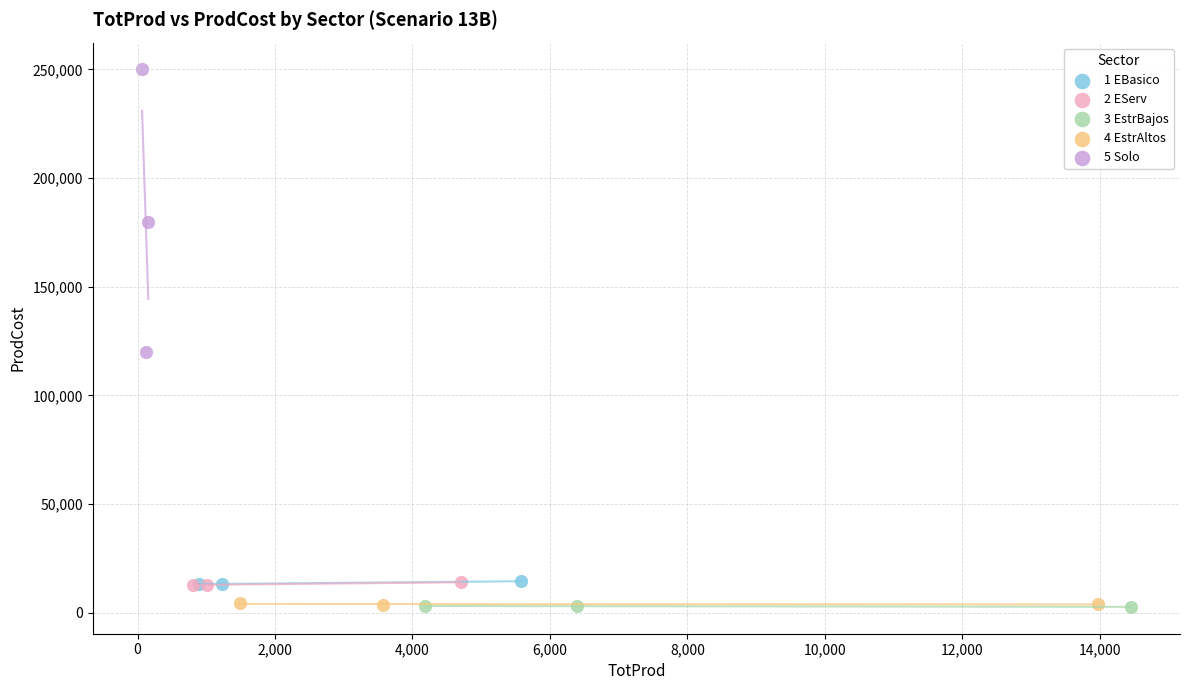

Which series contains the highest Y value?

5 Solo